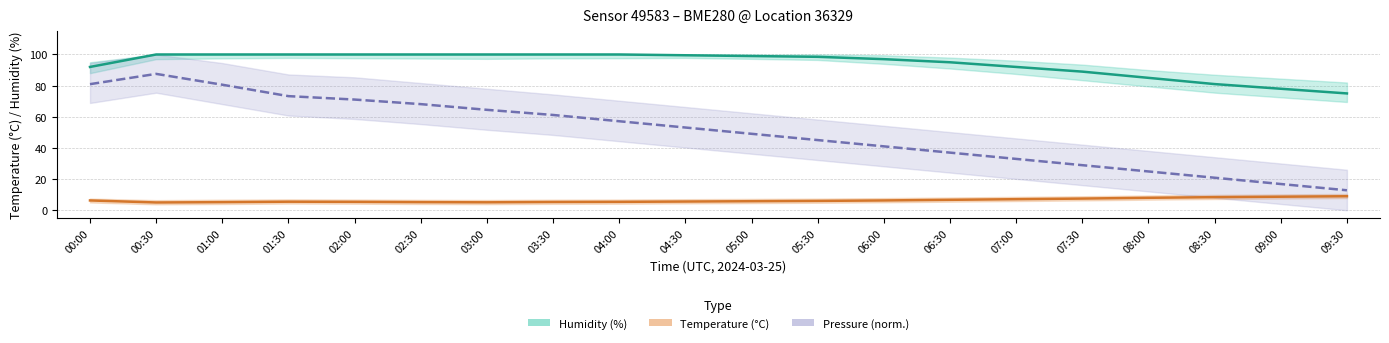

Rank the categories by Temperature (°C) value from lowest to highest.

00:30, 03:00, 01:00, 02:30, 03:30, 02:00, 04:00, 01:30, 04:30, 05:00, 05:30, 00:00, 06:00, 06:30, 07:00, 07:30, 08:00, 08:30, 09:00, 09:30